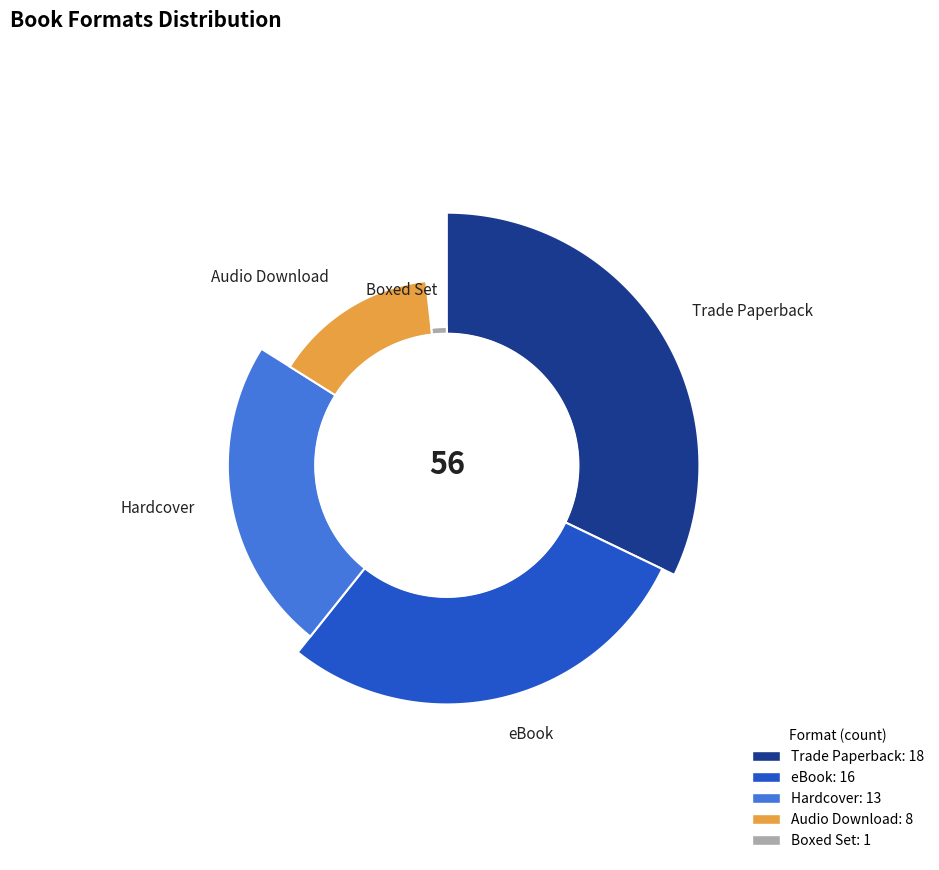

To the nearest percent, what percentage of the pie is Audio Download?

14%